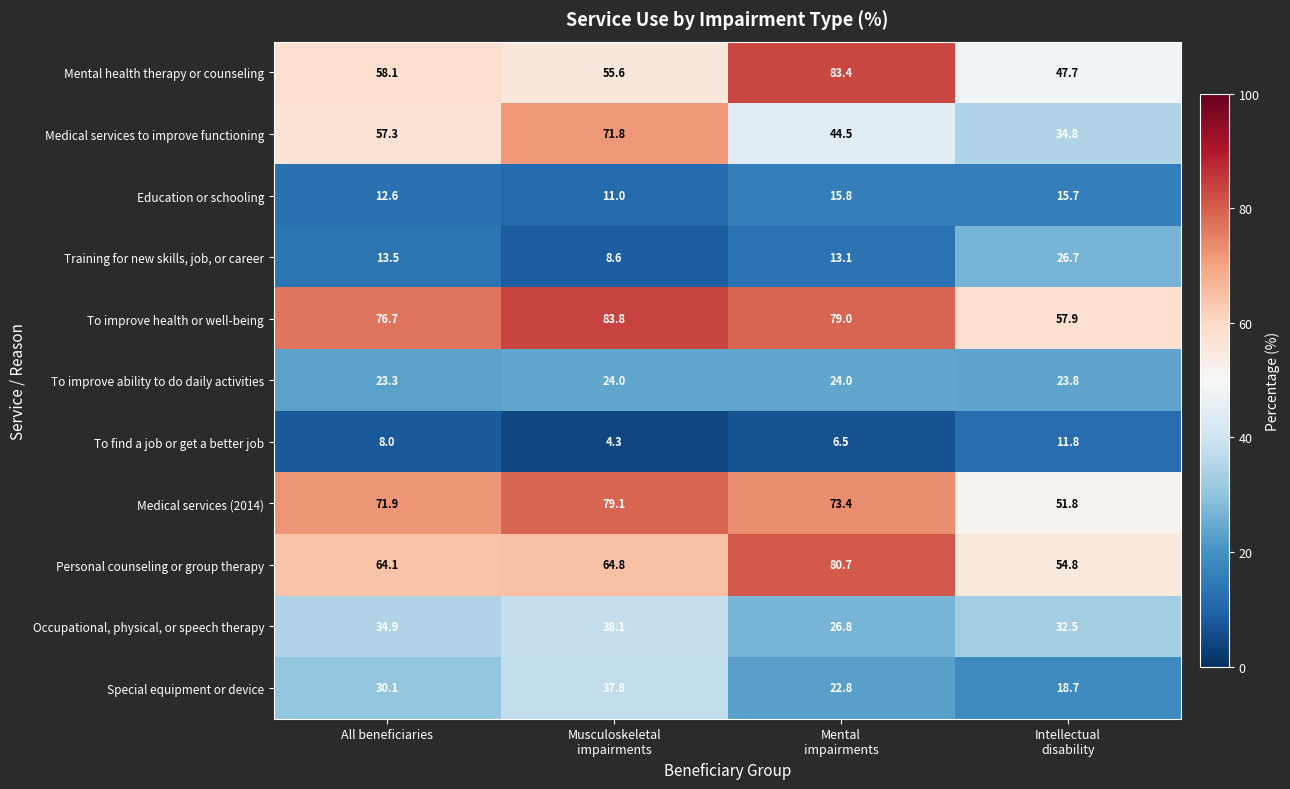

Which series has the largest total across all categories?

To improve health or well-being